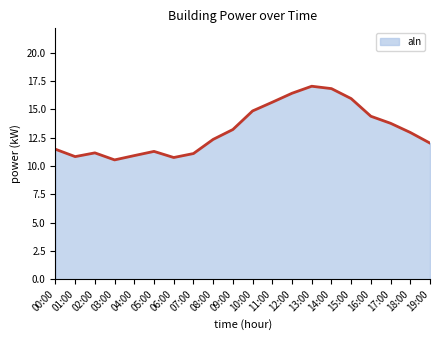

What position from the right is 17:00?

3